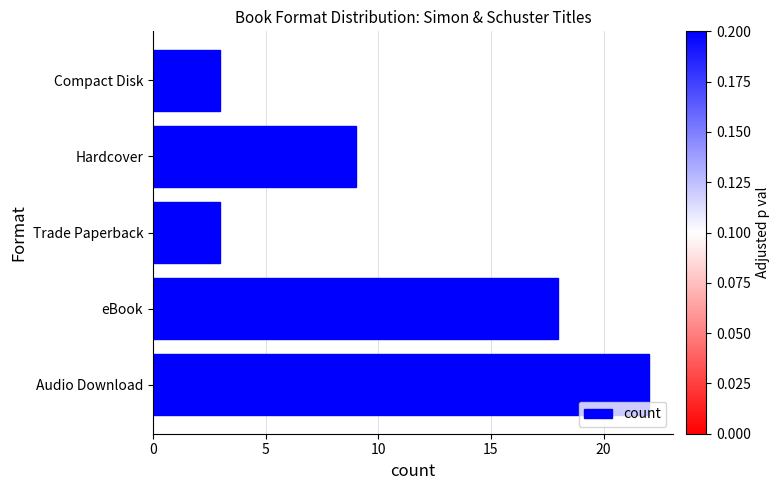

True or false: the data shows 3 at Compact Disk.

True